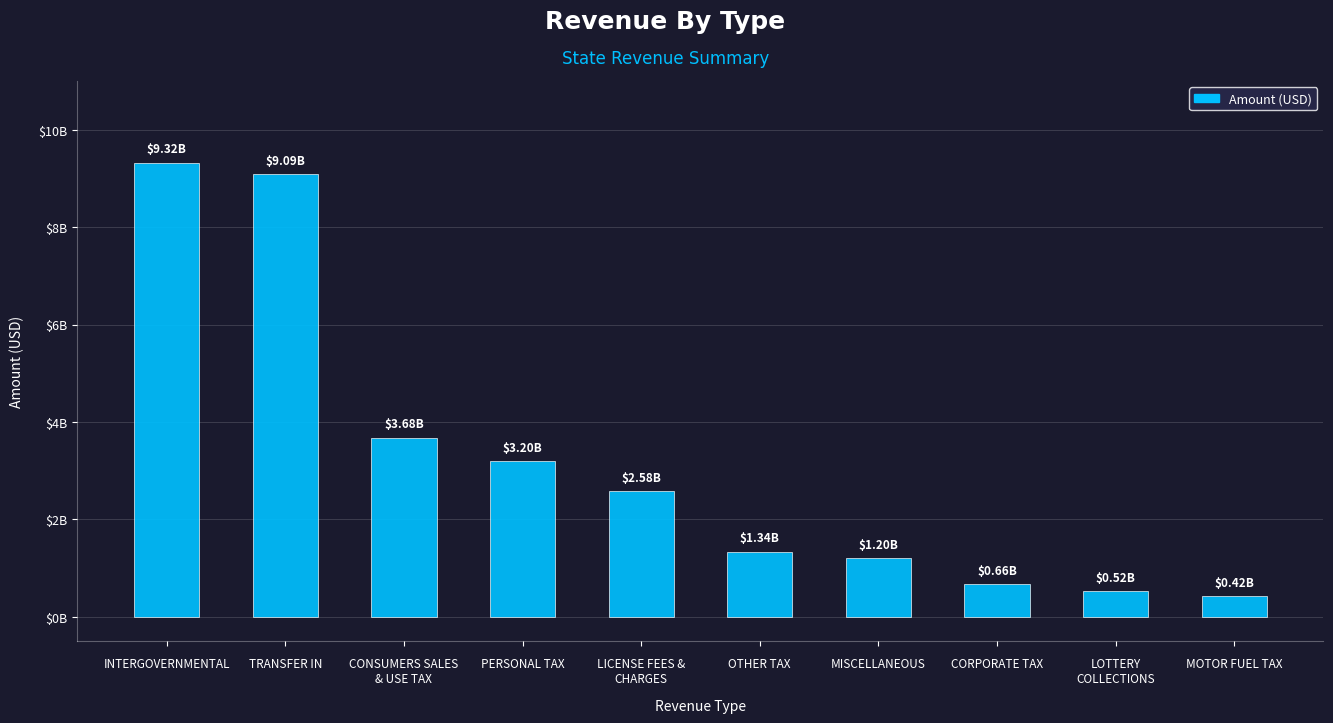

What is the value of the 10th bar from the left?

424344752.0